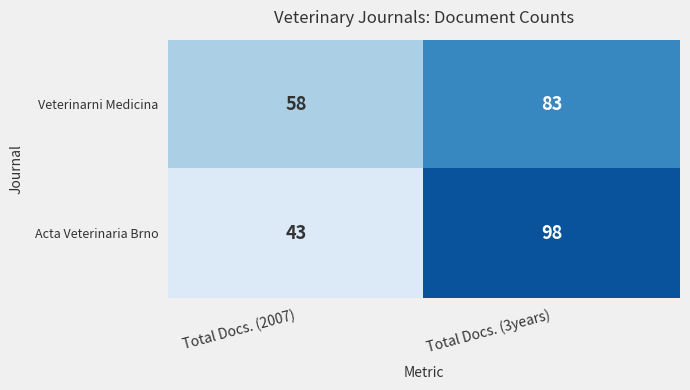

At which category is the sum across all series the highest?

Total Docs. (3years)